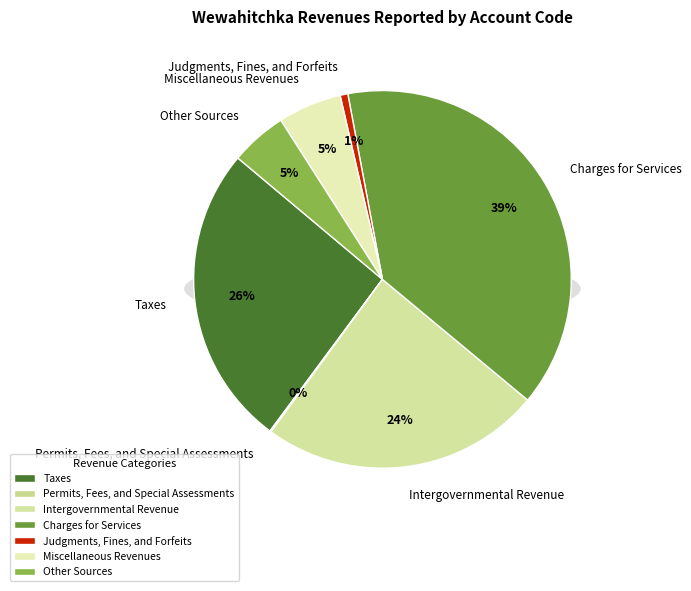

To the nearest percent, what portion does Intergovernmental Revenue represent?

24%